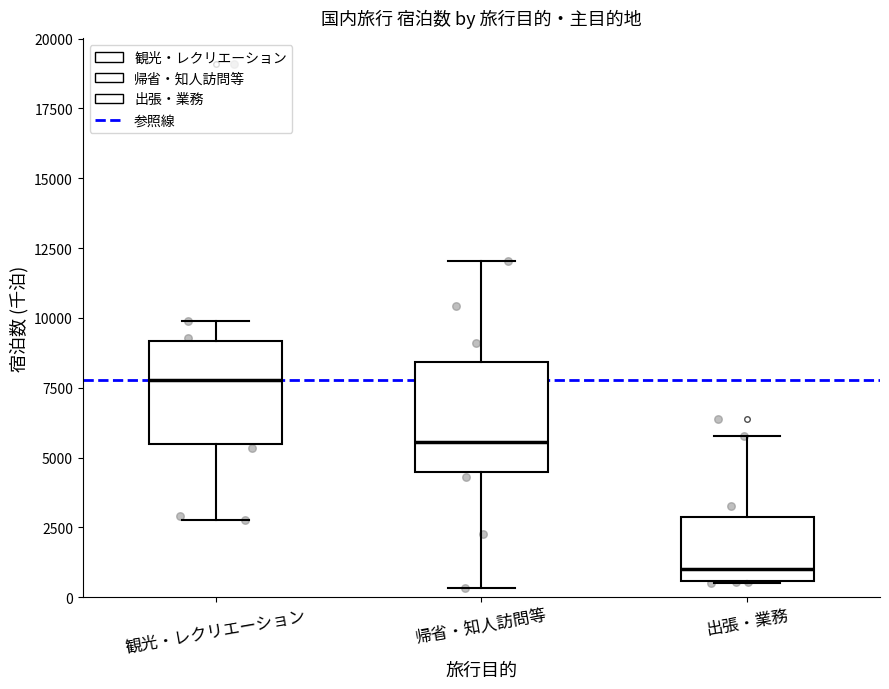

Where is the upper edge of the box for 帰省・知人訪問等 on the y-axis? The values are not printed on the chart, so give them approximately, as read against the axis.

8500